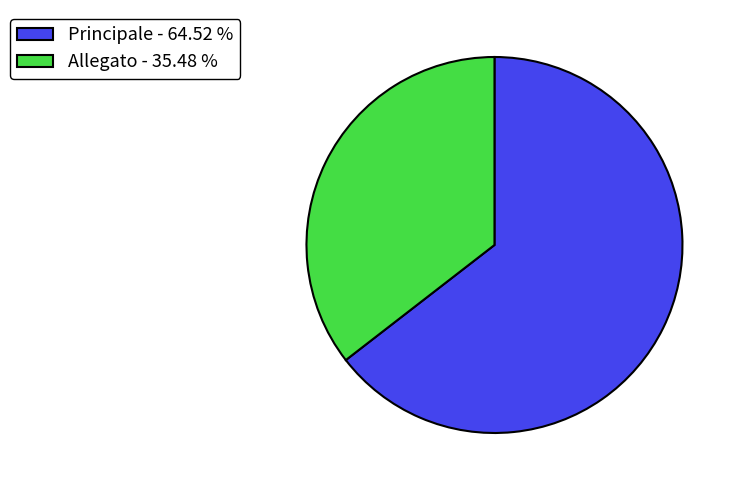

Is it true that Principale is 78% of the pie?

False